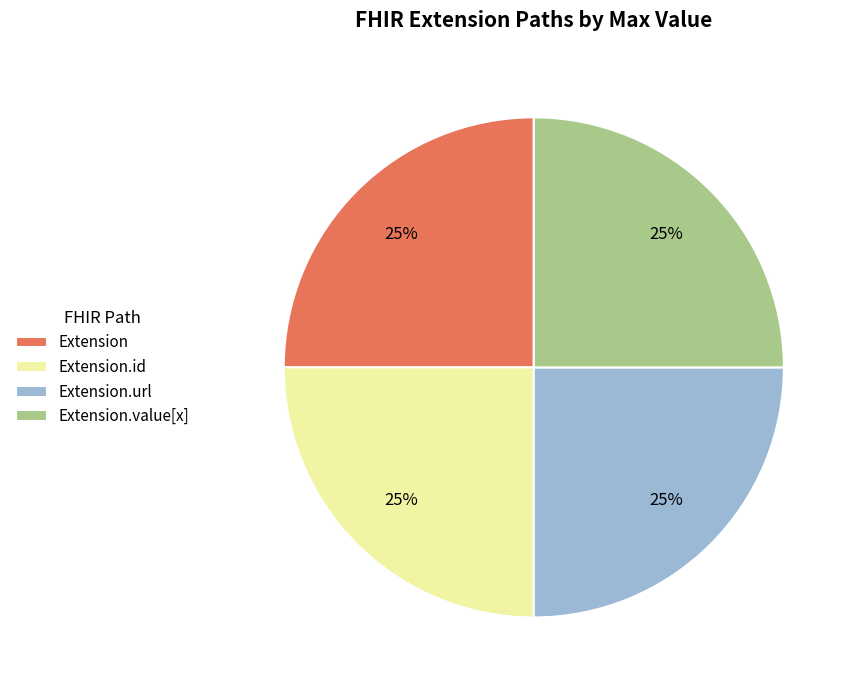

How many slices are in this pie chart?

4